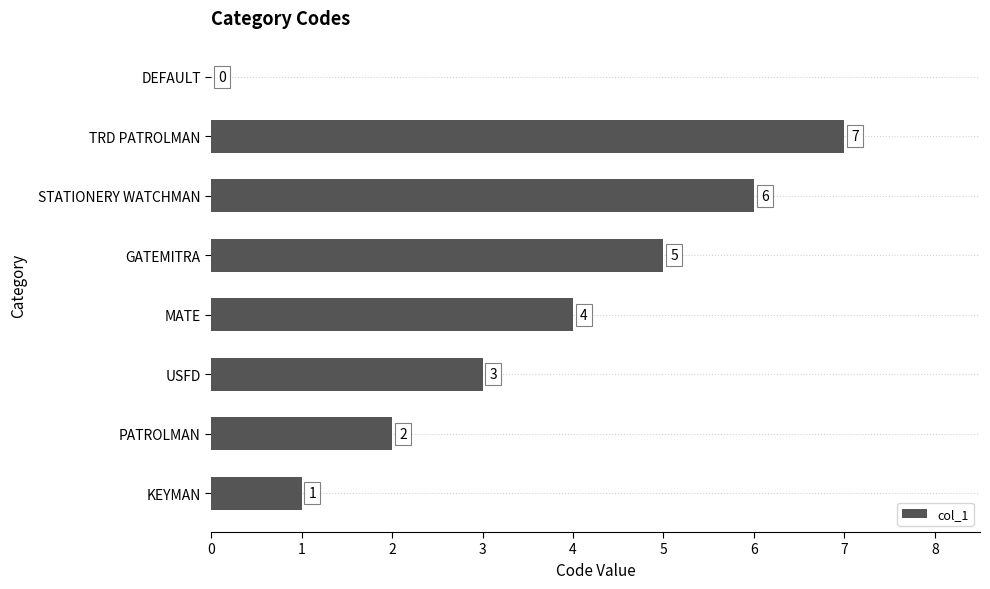

The value at GATEMITRA is 7. True or false?

False